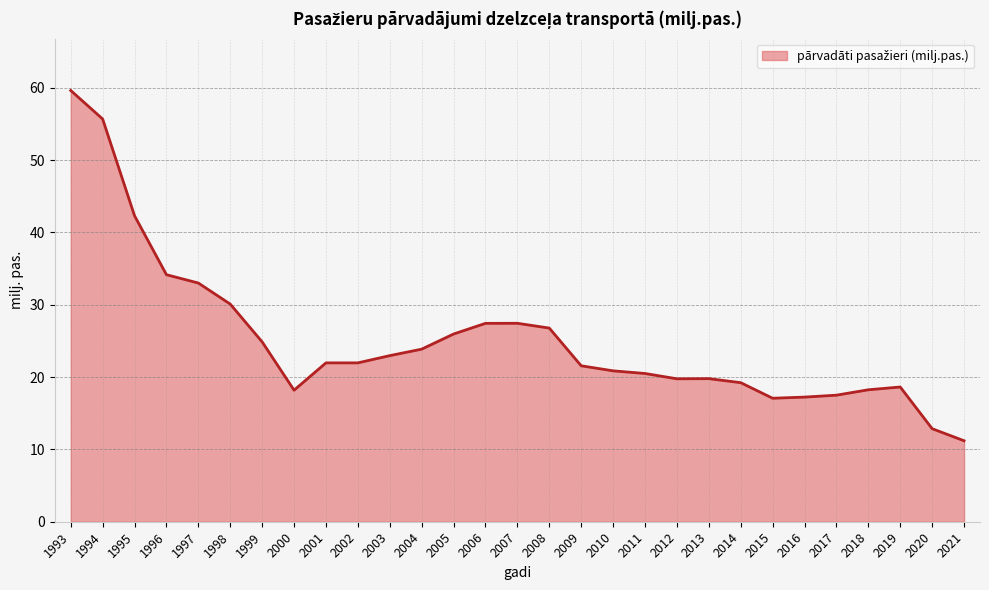

What is the difference between the maximum and minimum values?

48.4